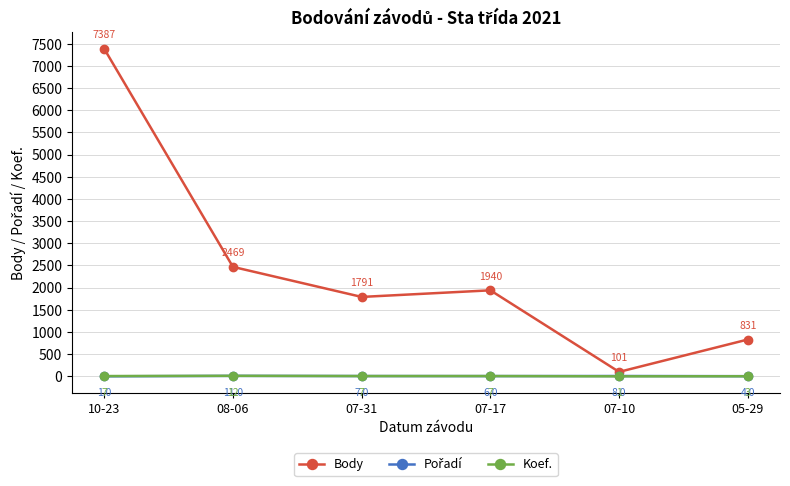

Which series has the widest spread of values?

Body